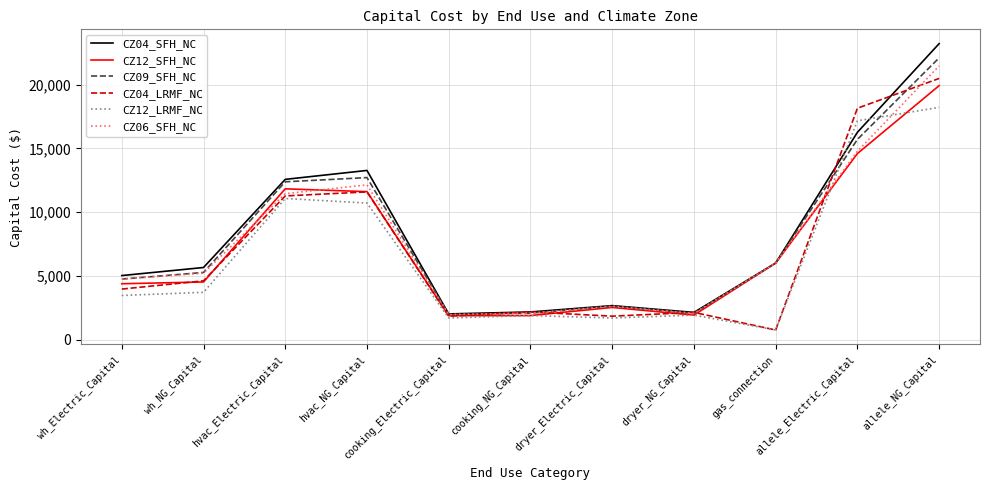

At how many categories does at least one series exceed 10523?

4